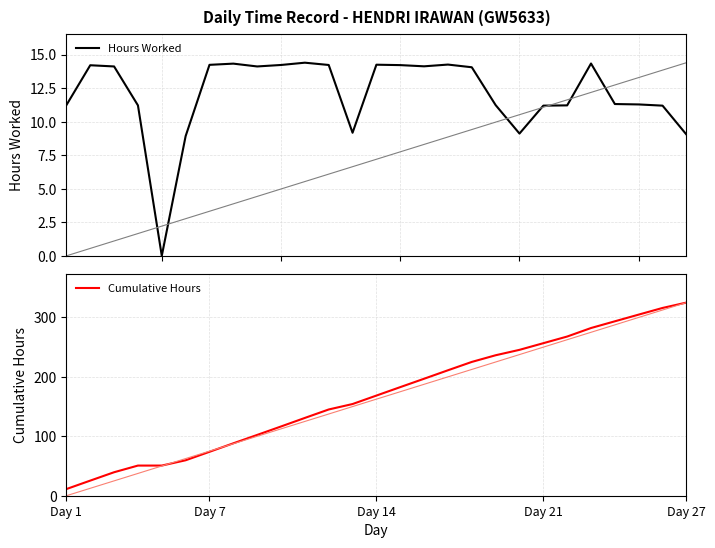

What is the highest value of the Hours Worked series?

14.4